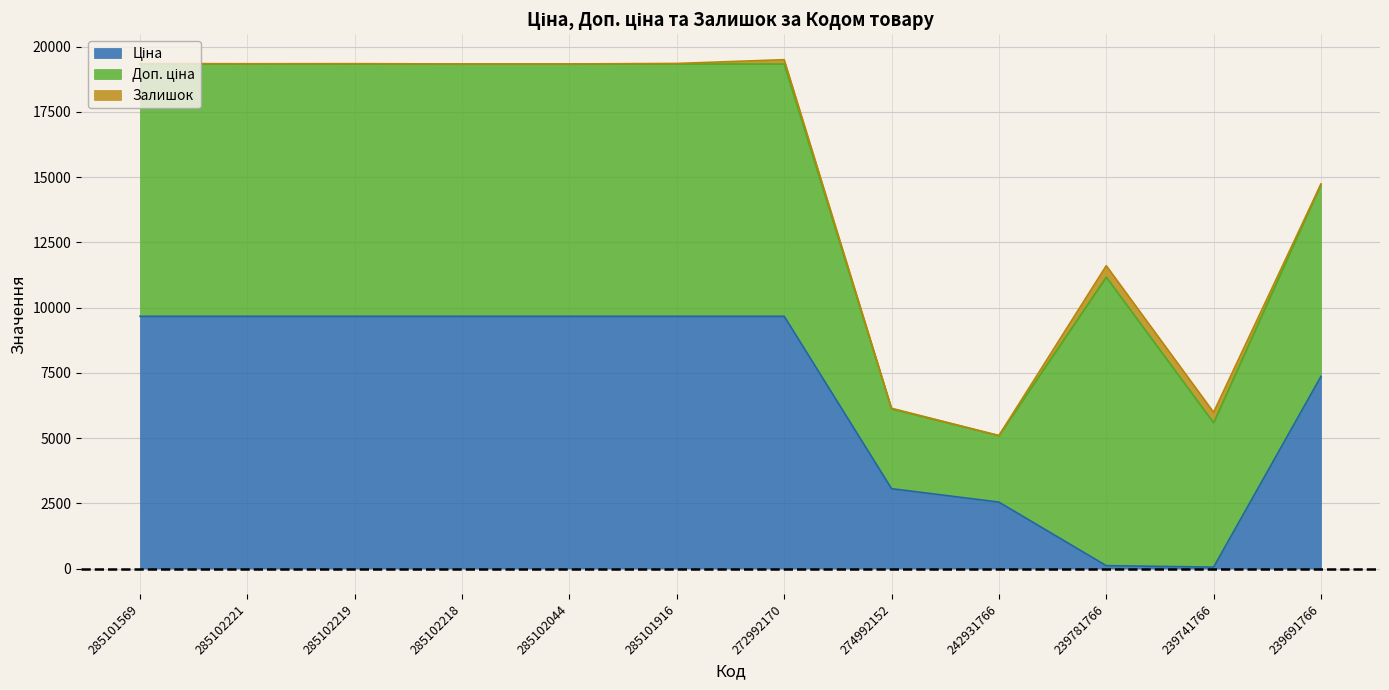

Rank the series by their maximum value, from highest to lowest.

Доп. ціна, Ціна, Залишок